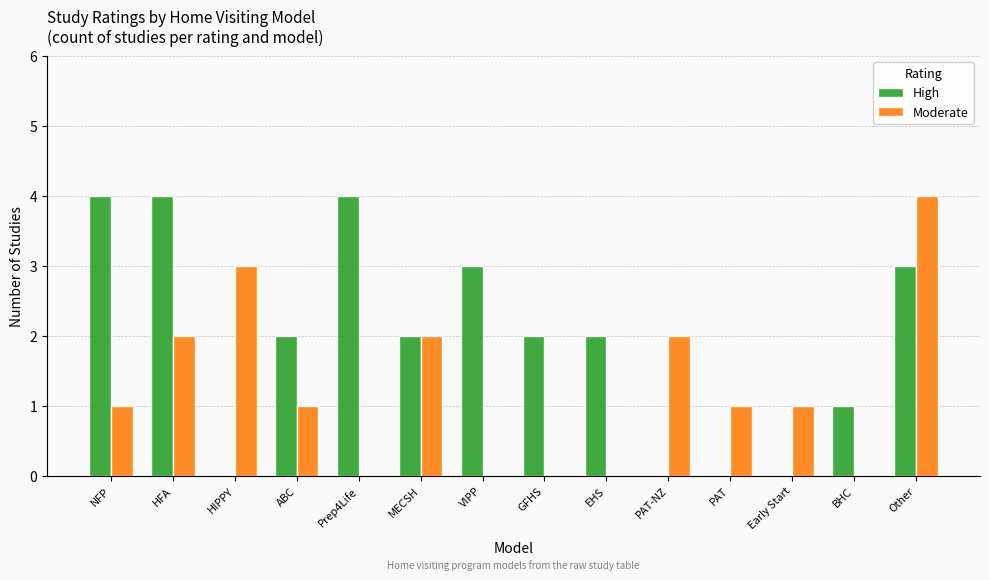

What is the approximate value of High at VIPP?

3